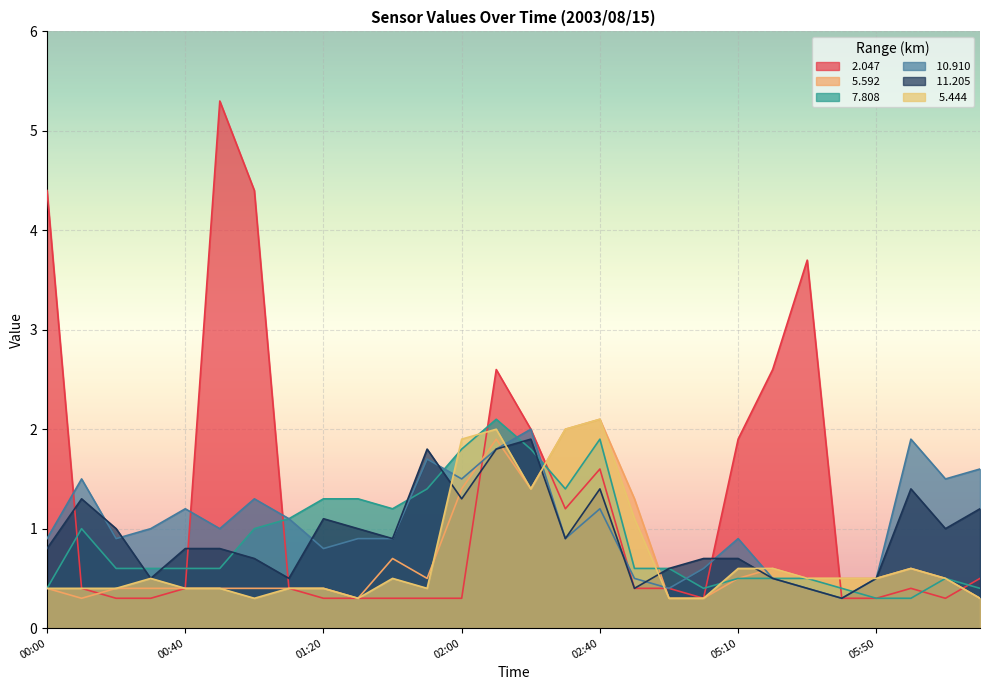

Is the value of   5.592 at 01:30 greater than the value of   2.047 at 02:50?

No